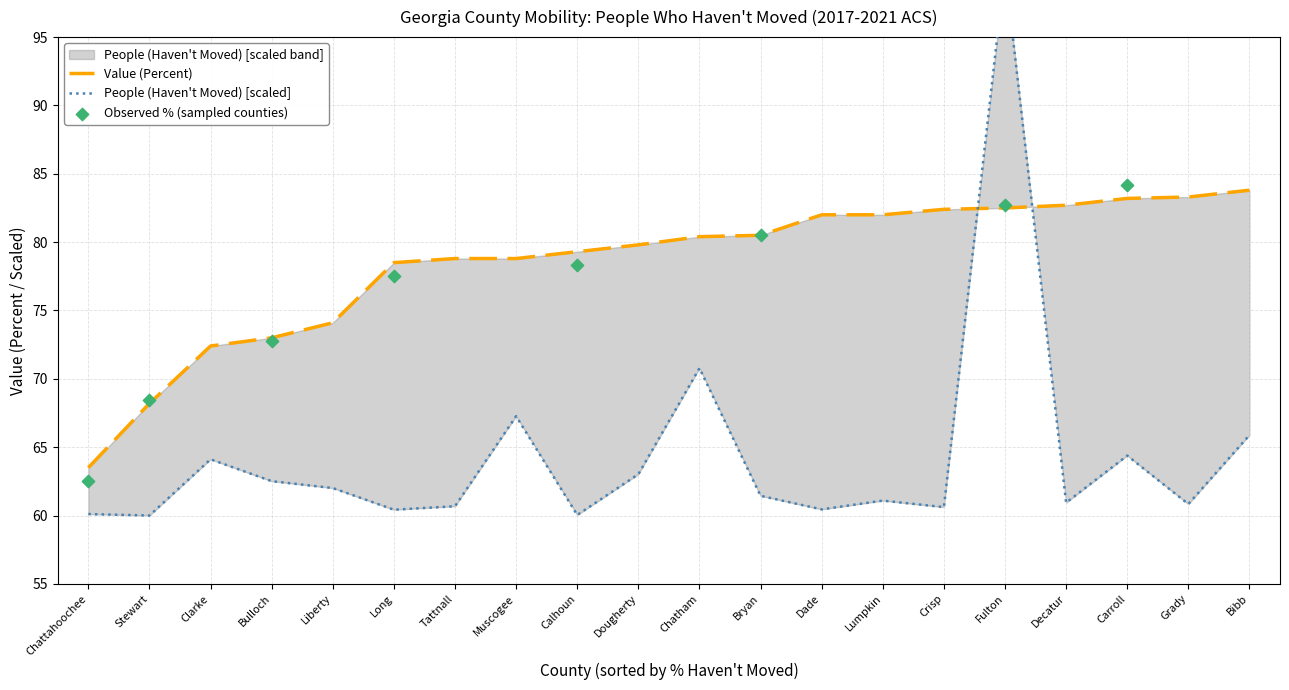

Which series has the widest spread of Y values?

People (Haven't Moved)